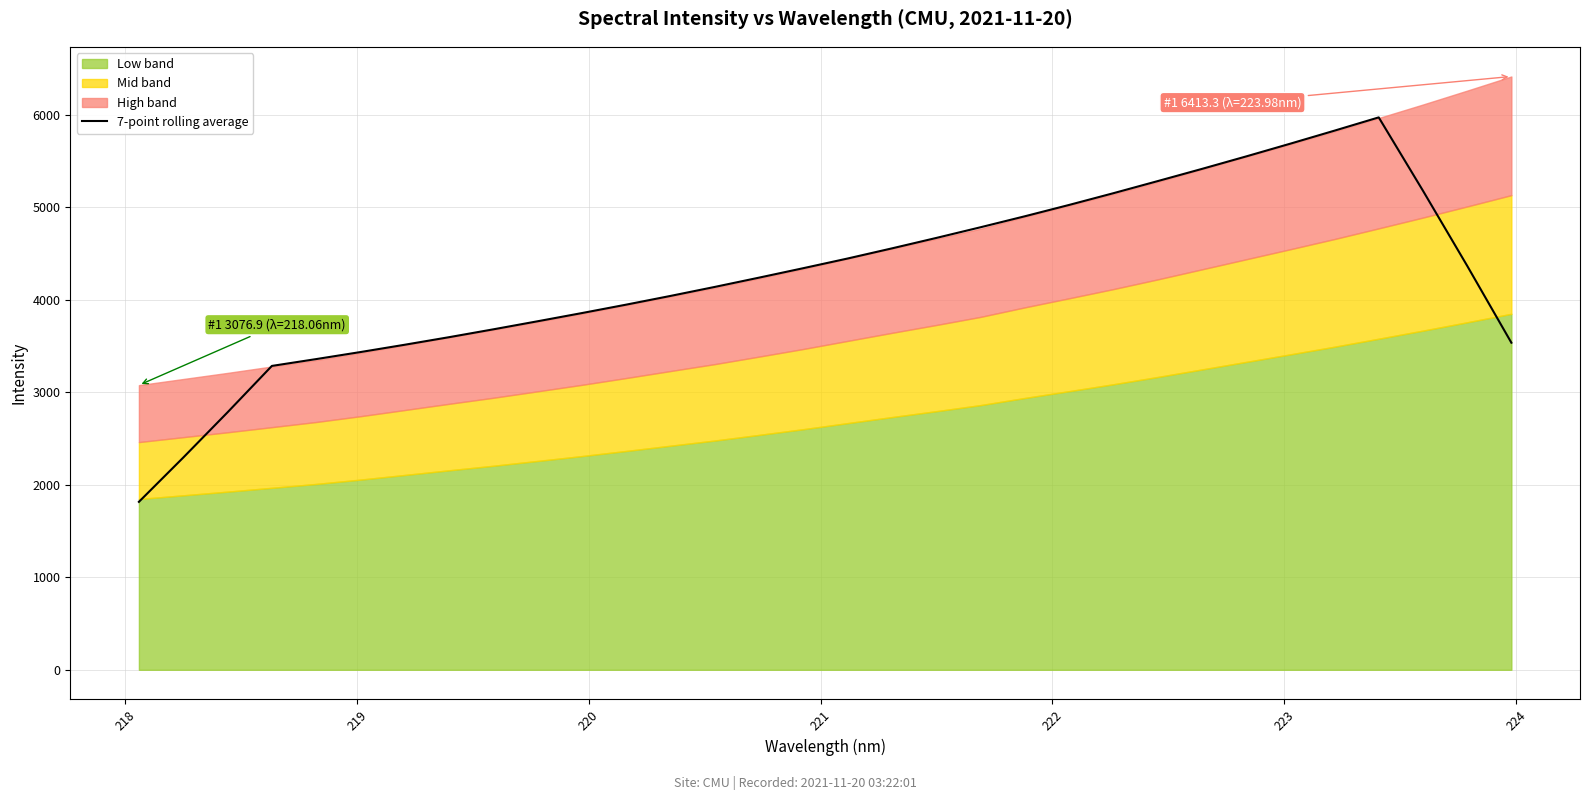

What is the lowest value of the 7-point rolling average series?

1815.4